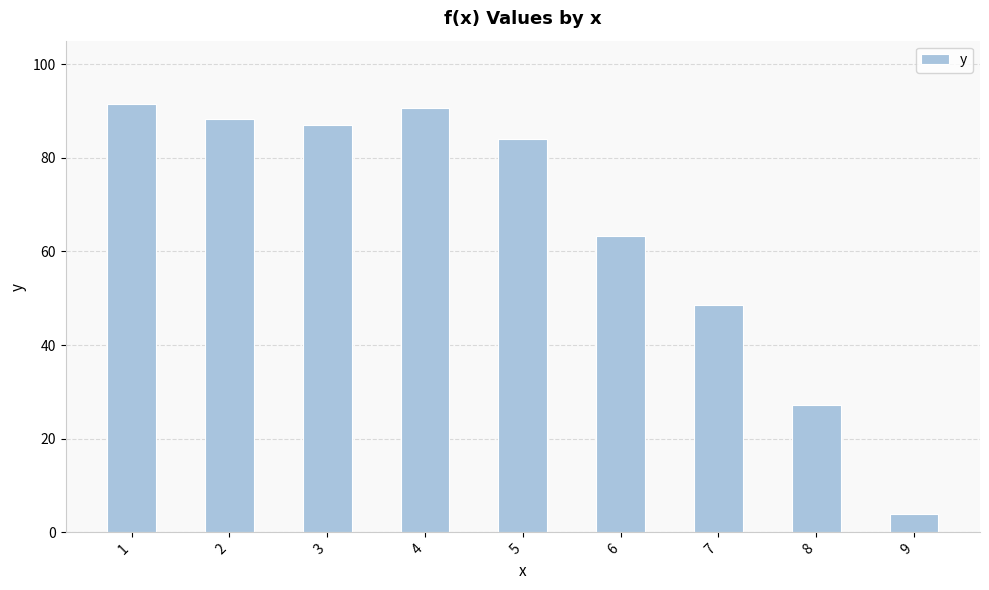

Is it true that the value at 9 is 3.9?

True